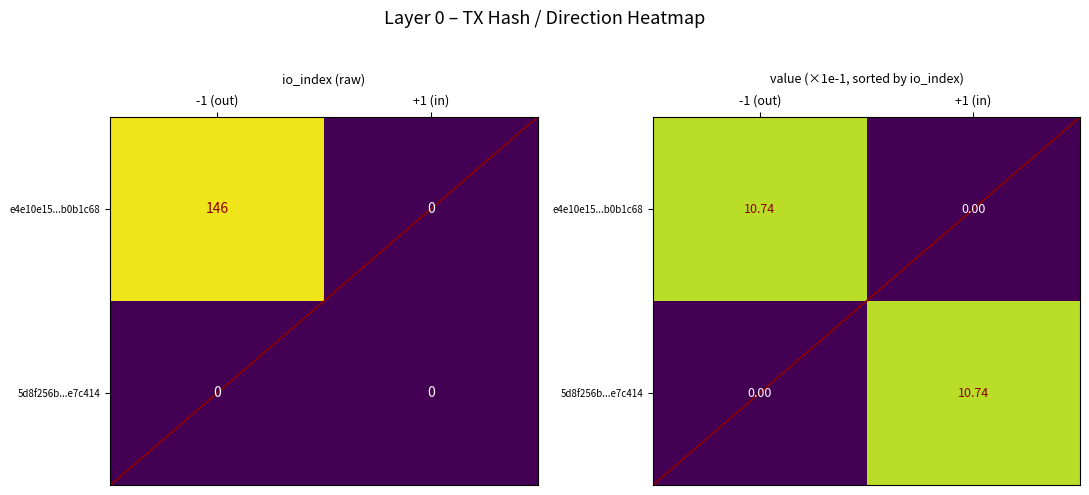

How many values in e4e10e15...b0b1c68 are above zero?

1